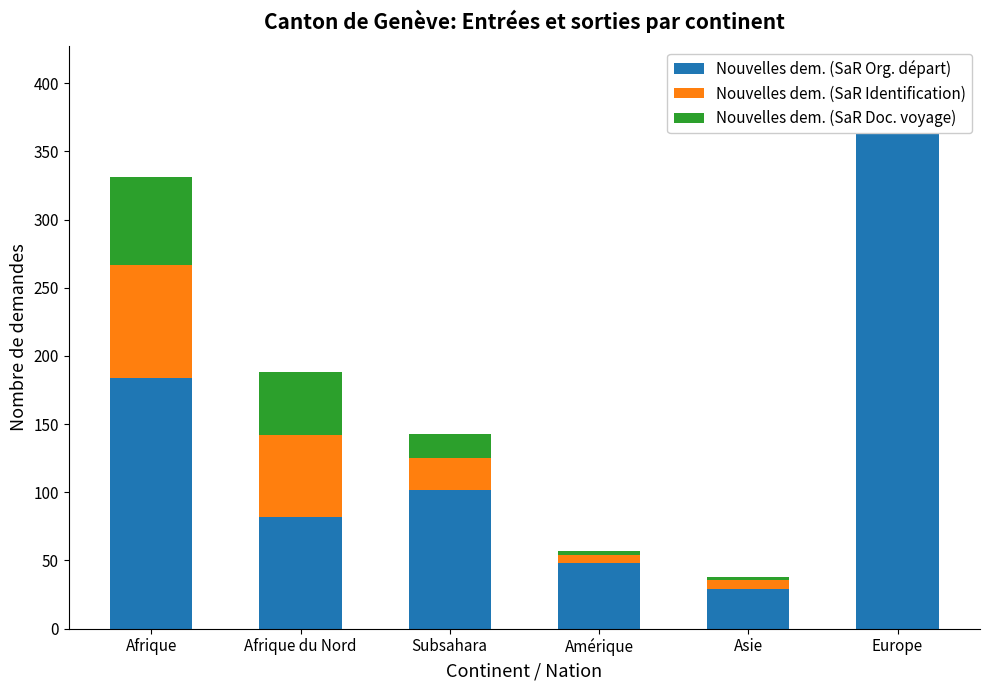

Rank the series at Asie from lowest to highest value.

Nouvelles dem. (SaR Doc. voyage), Nouvelles dem. (SaR Identification), Nouvelles dem. (SaR Org. départ)